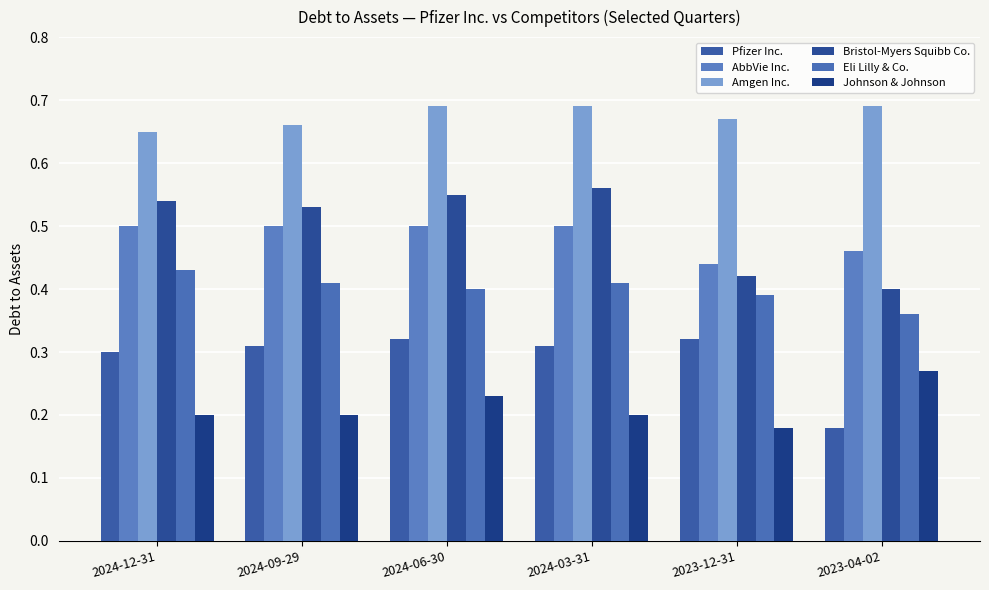

What is the maximum value shown in the chart?

0.7